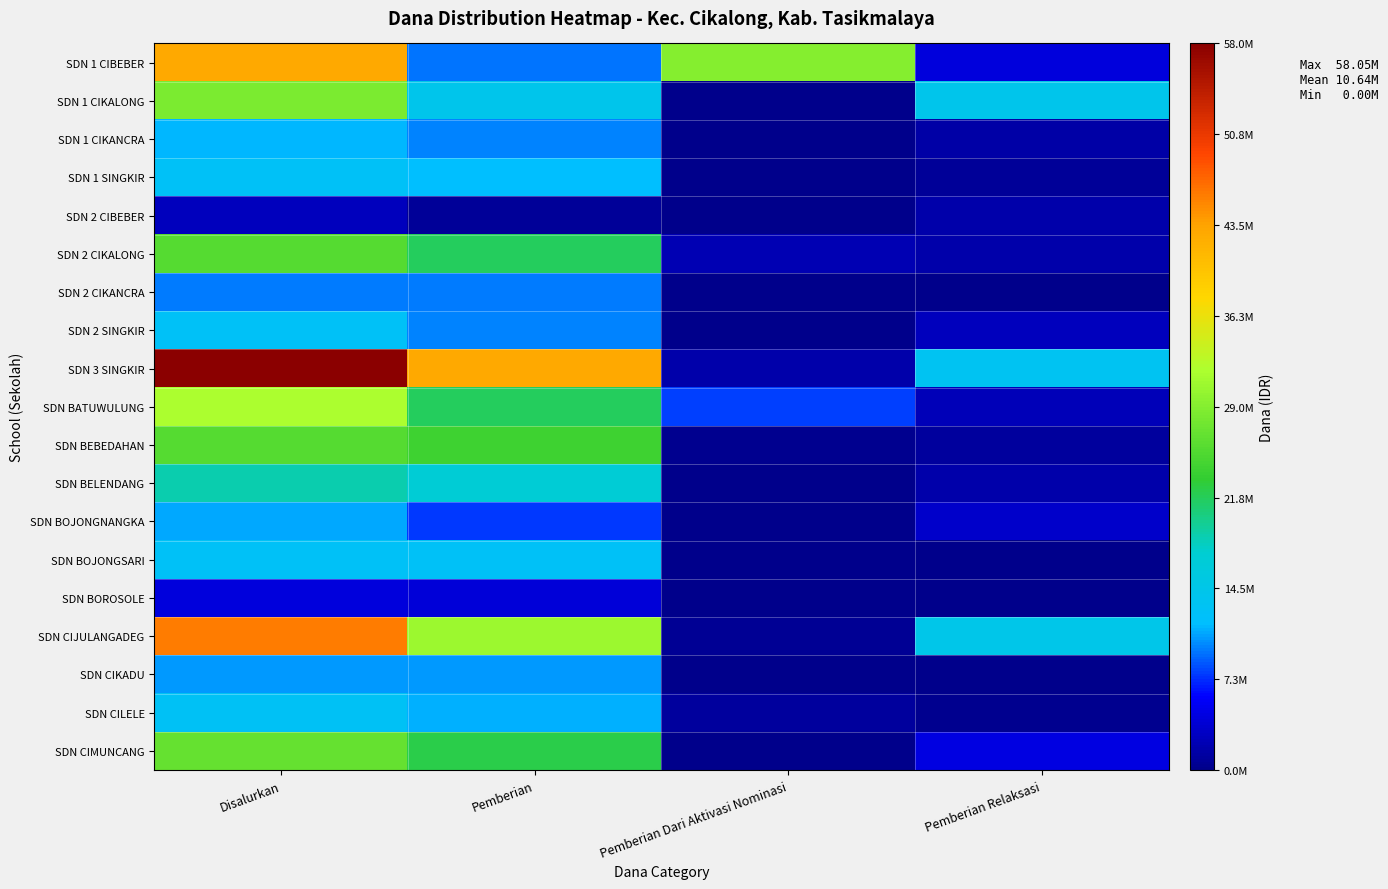

At how many categories does at least one series exceed 19459418?

3